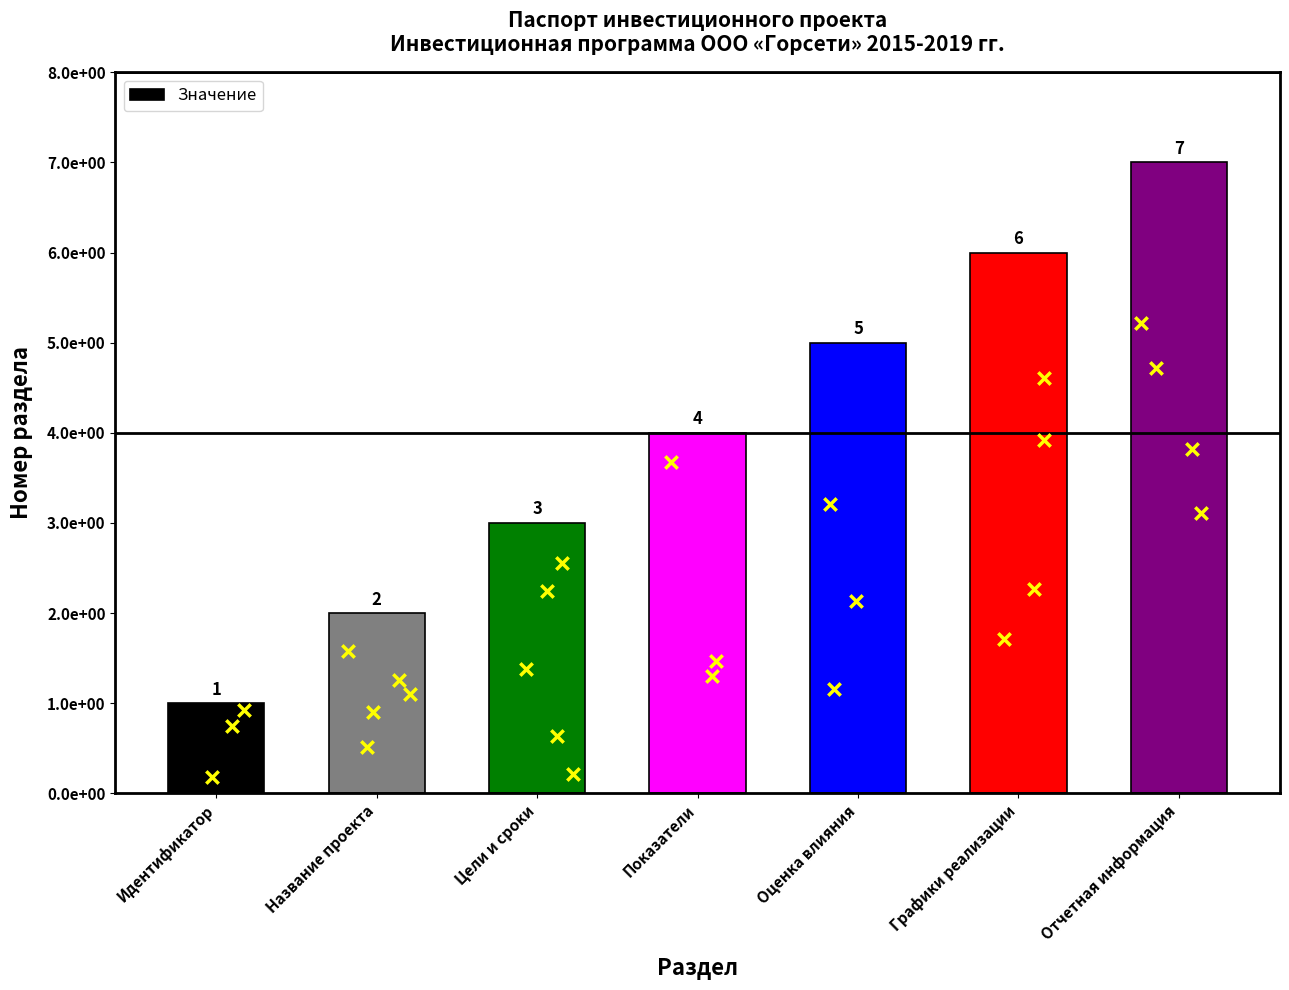

What is the change in value from Название проекта to Цели и сроки?

+1